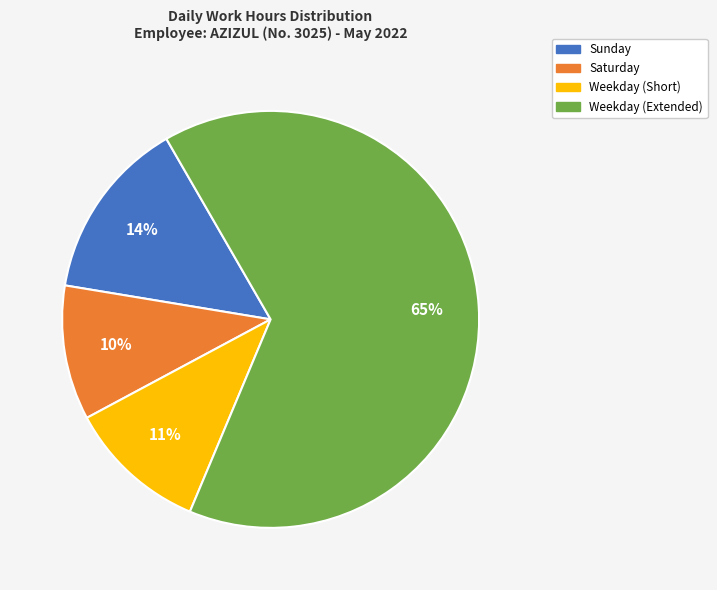

To the nearest percent, what is the average slice percentage?

25%